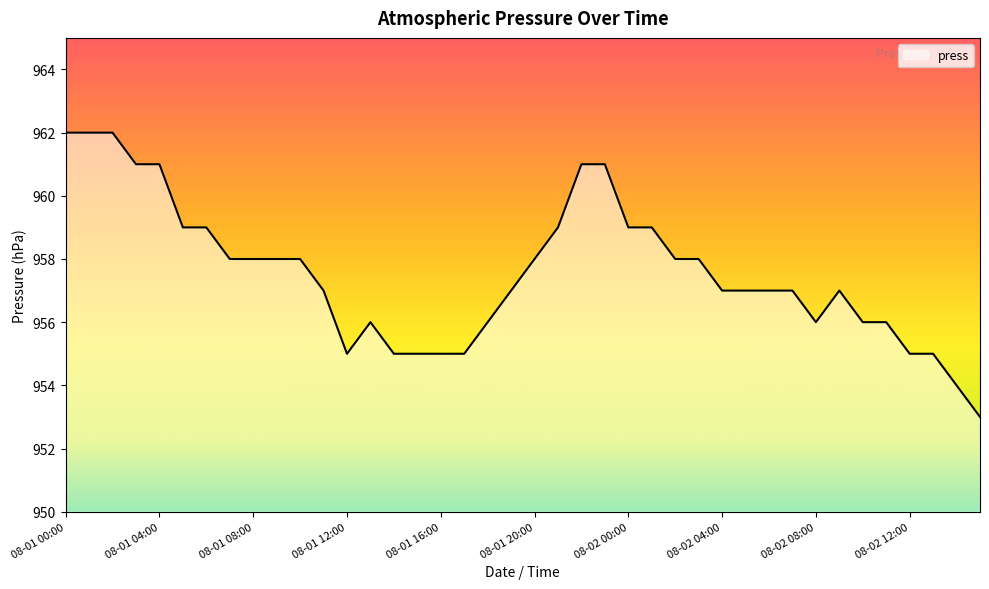

What is the minimum value shown in the chart?

953